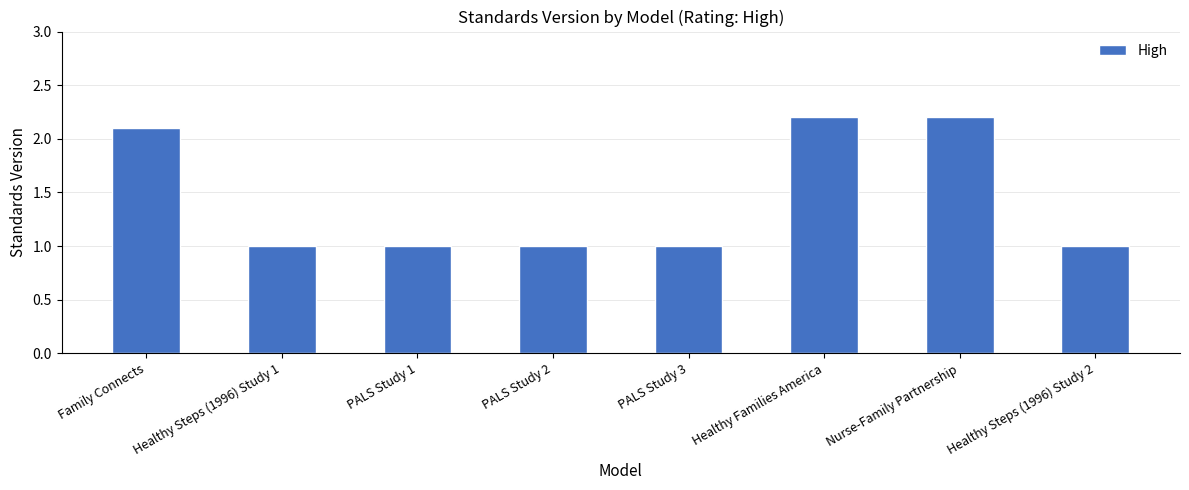

What is the difference between the second highest and minimum values?

1.2